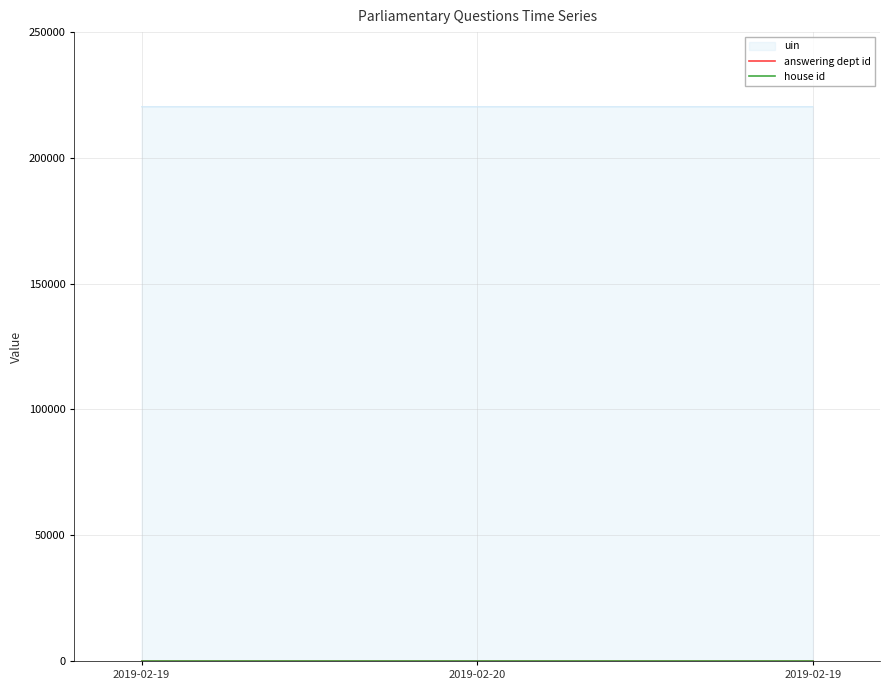

Is the value of answering dept id at 2019-02-20 greater than the value of house id at 2019-02-19?

Yes